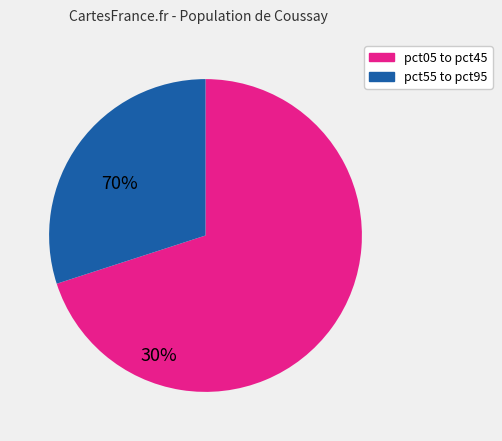

Rank the categories by value from highest to lowest.

pct05 to pct45, pct55 to pct95